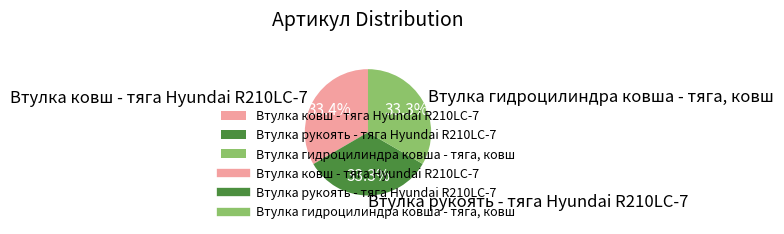

To the nearest percent, what is the combined percentage of Втулка гидроцилиндра ковша - тяга, ковш and Втулка рукоять - тяга Hyundai R210LC-7?

67%